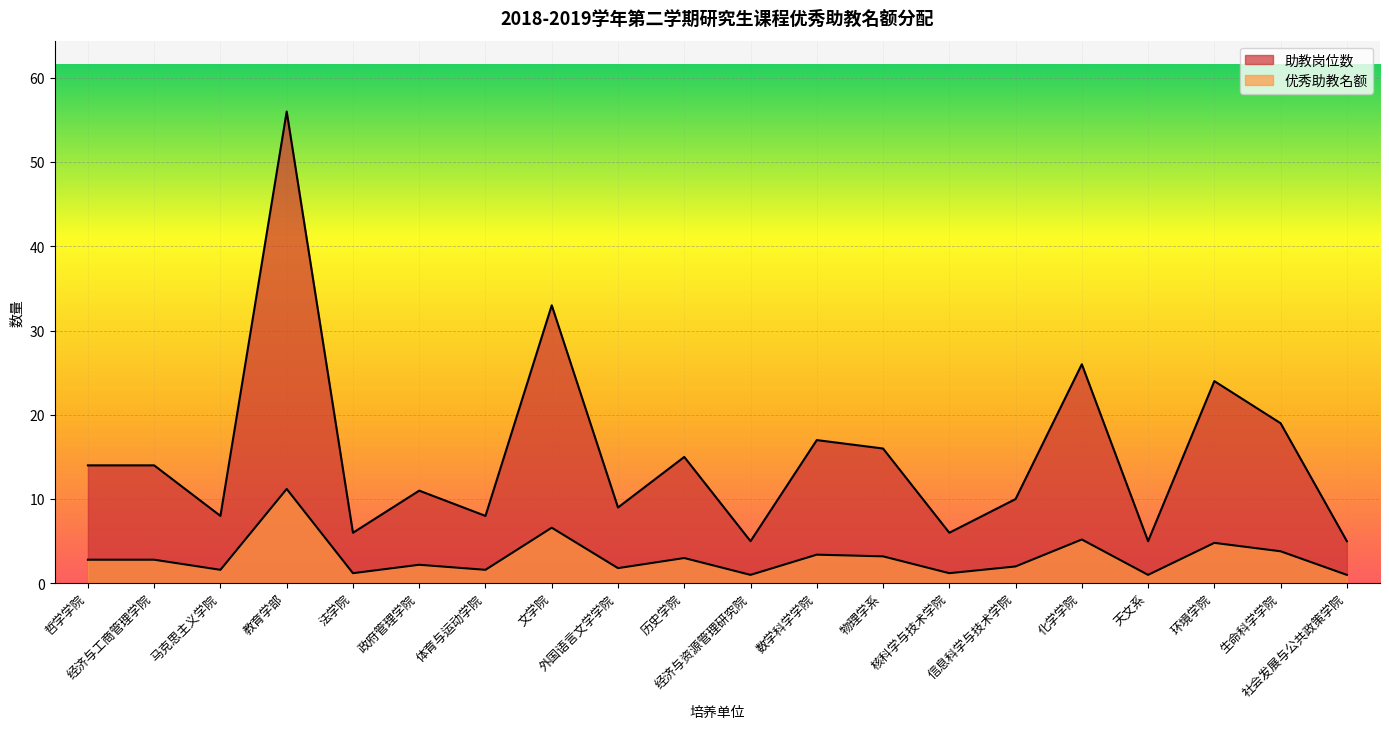

The 优秀助教名额 series shows 0.6 at 核科学与技术学院. True or false?

False